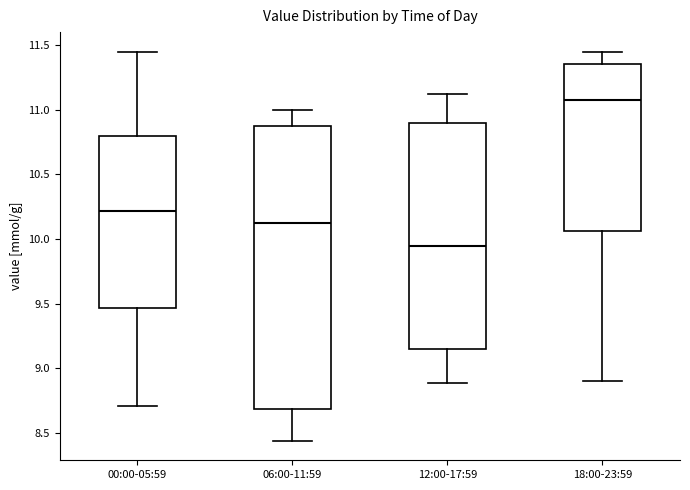

Comparing the boxes themselves (not the whiskers), which one is the tallest?

06:00-11:59